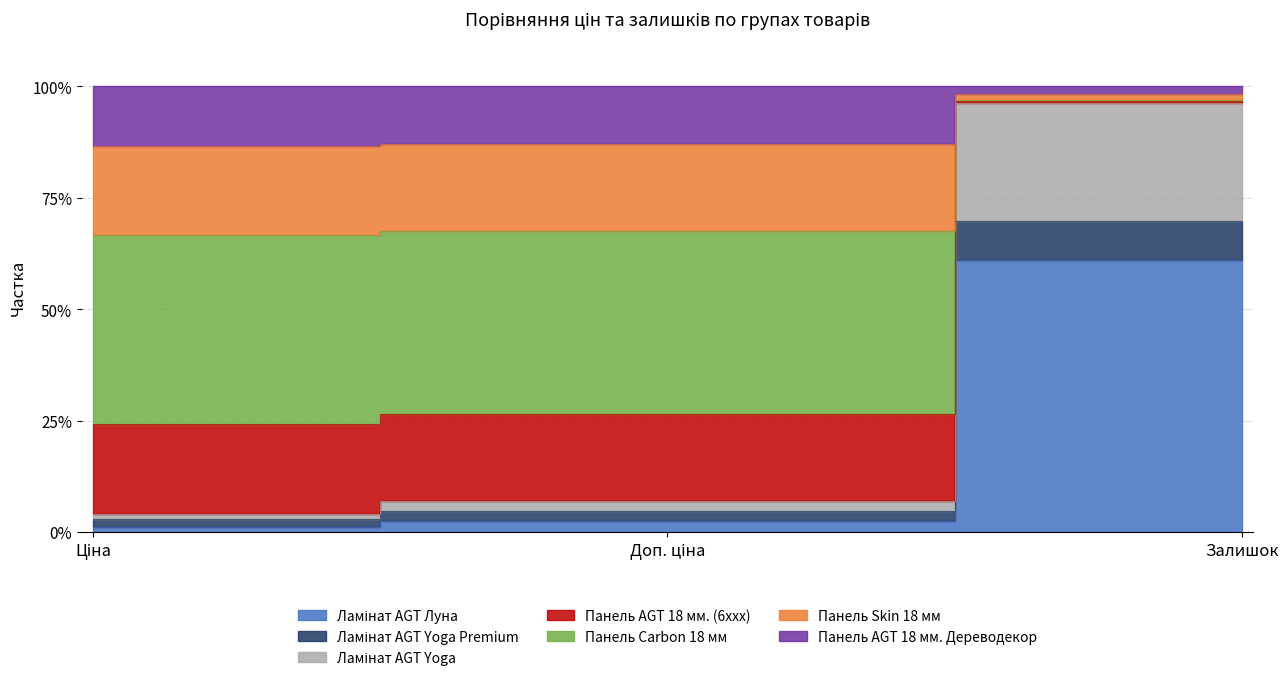

Is it true that Панель AGT 18 мм. (6xxx) equals 1.1 at Ціна?

True